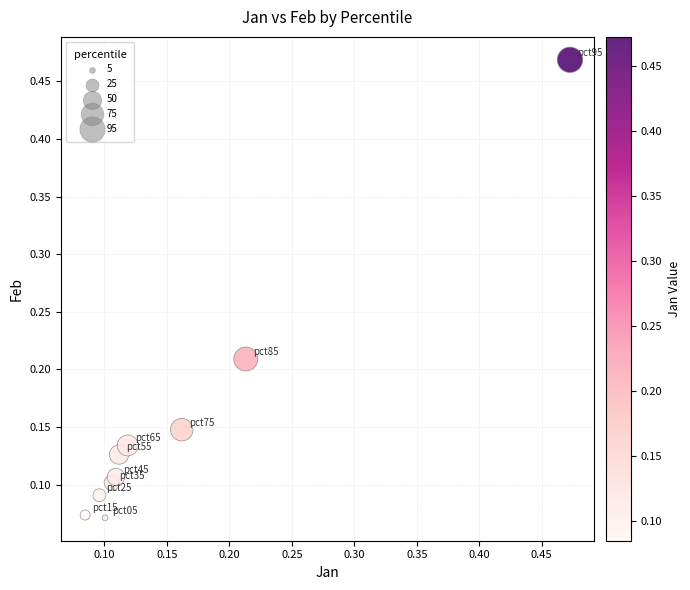

What is the range of X values (max minus min)?

0.4